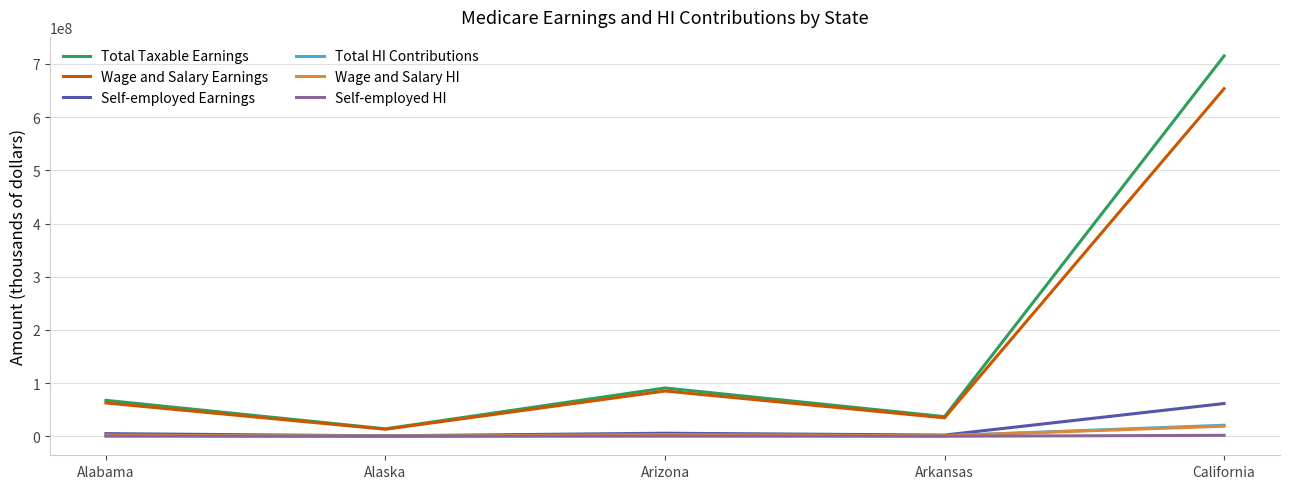

At which label is Total Taxable Earnings closest to 364587243?

Arizona